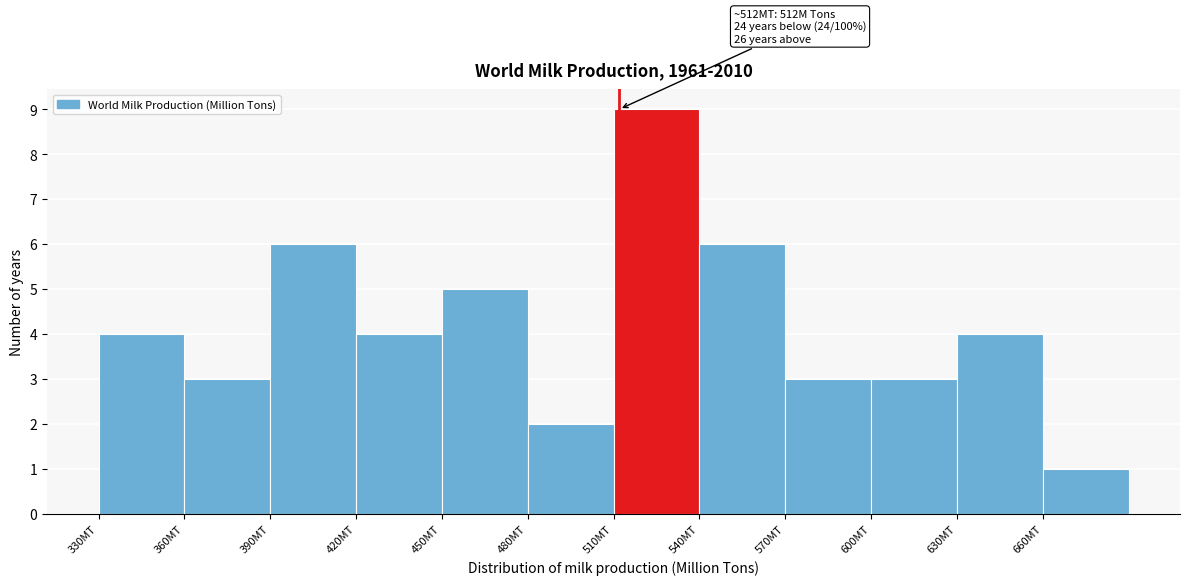

Which range on the x-axis has the tallest bar?

510 to 540